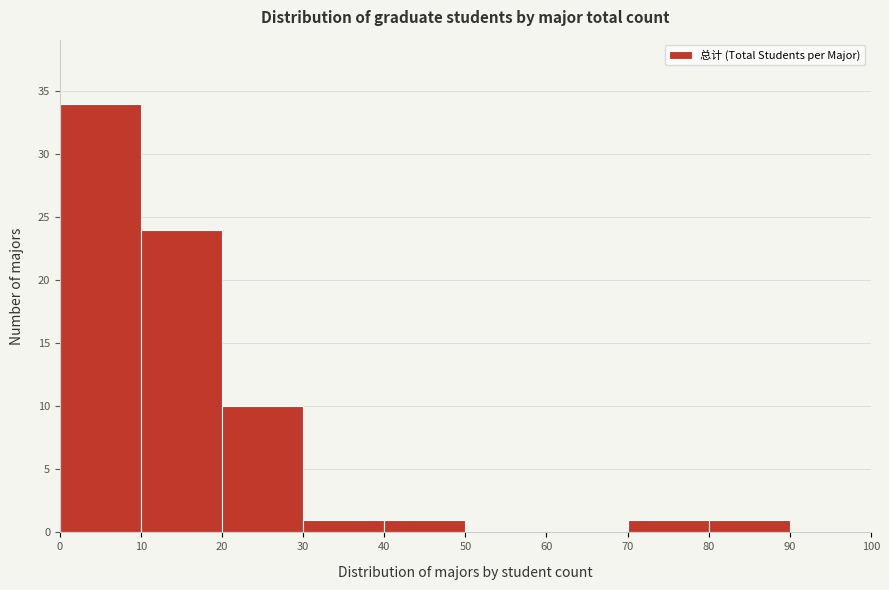

Over which range of the x-axis is the bar tallest?

0 to 10